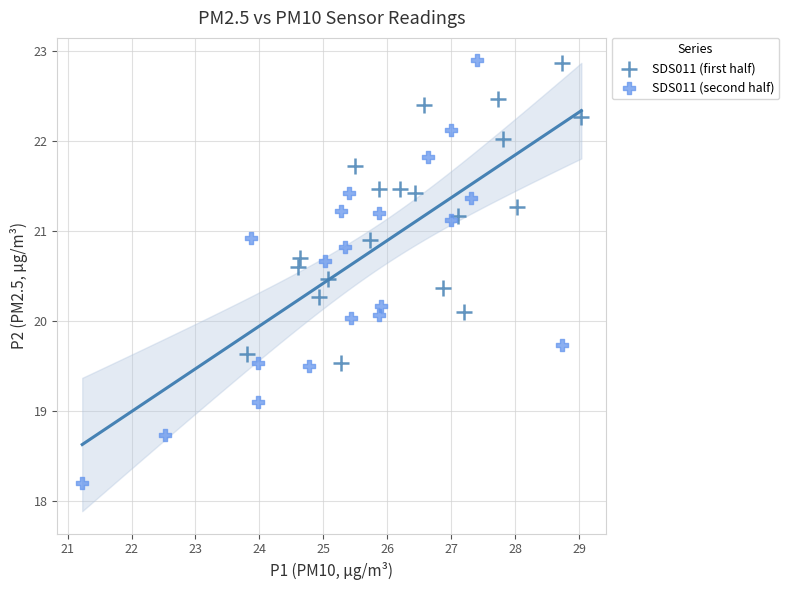

Which series has the widest spread of Y values?

SDS011 (second half)